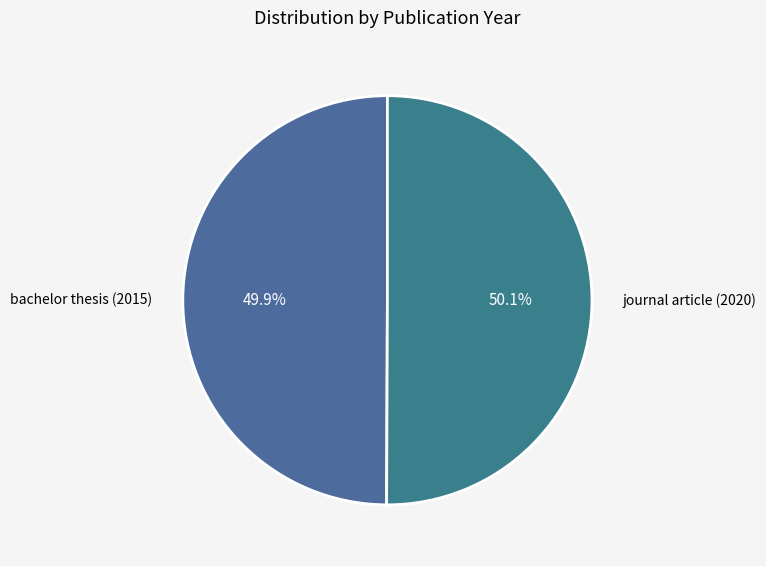

The journal article (2020) slice represents 57% of the pie. True or false?

False